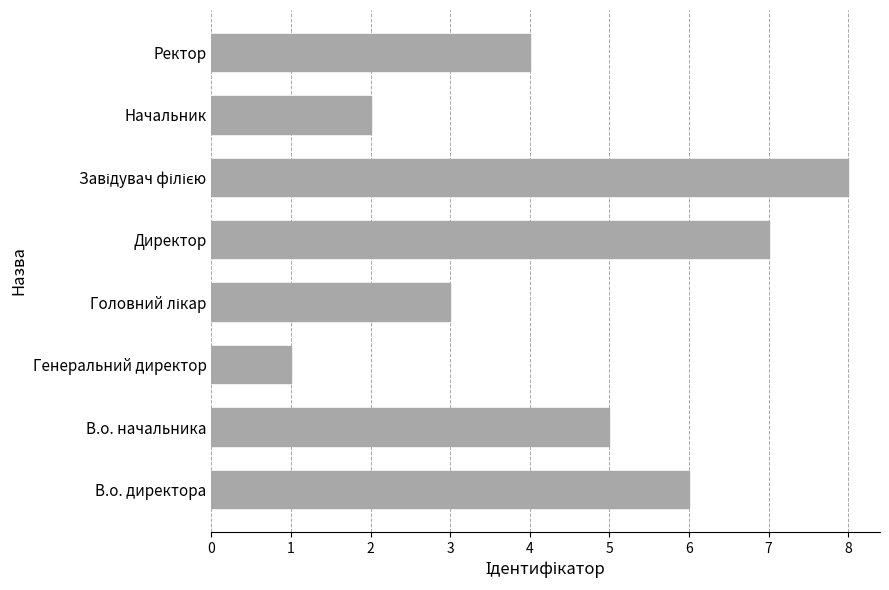

What is the difference between the maximum and minimum values?

7